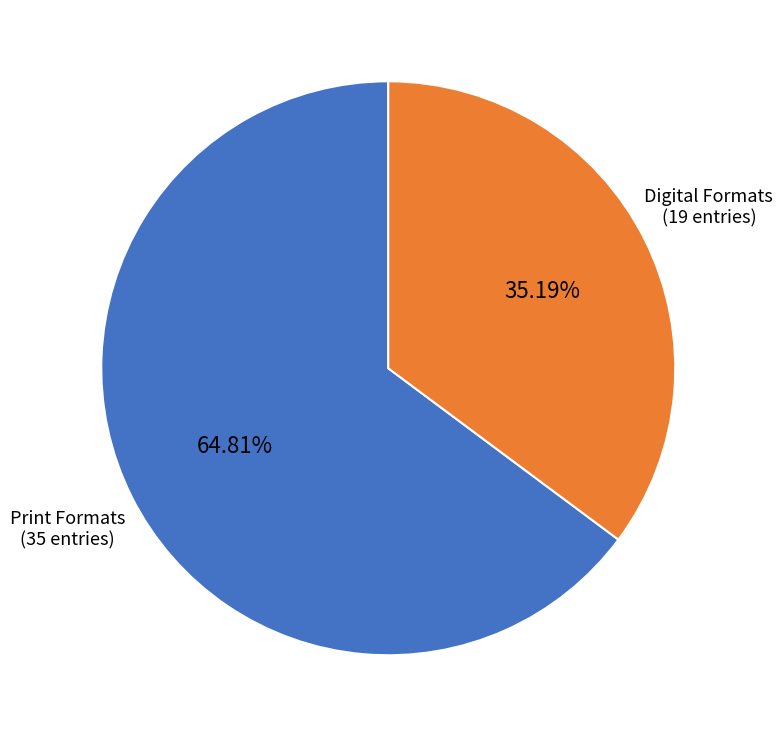

Do Print Formats and Digital Formats together represent more than half of the pie?

Yes